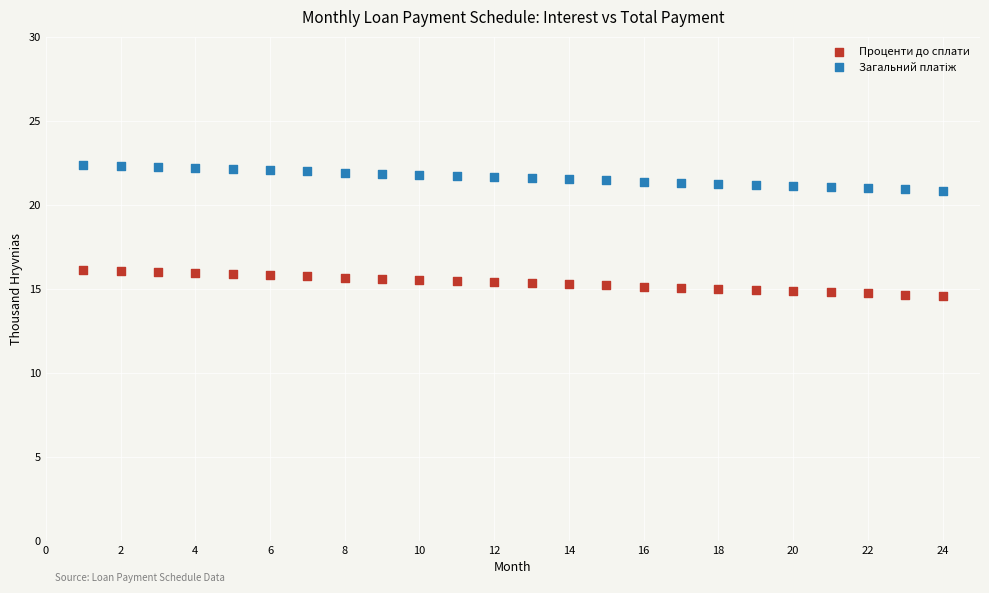

Which series reaches the minimum Y coordinate?

Проценти до сплати